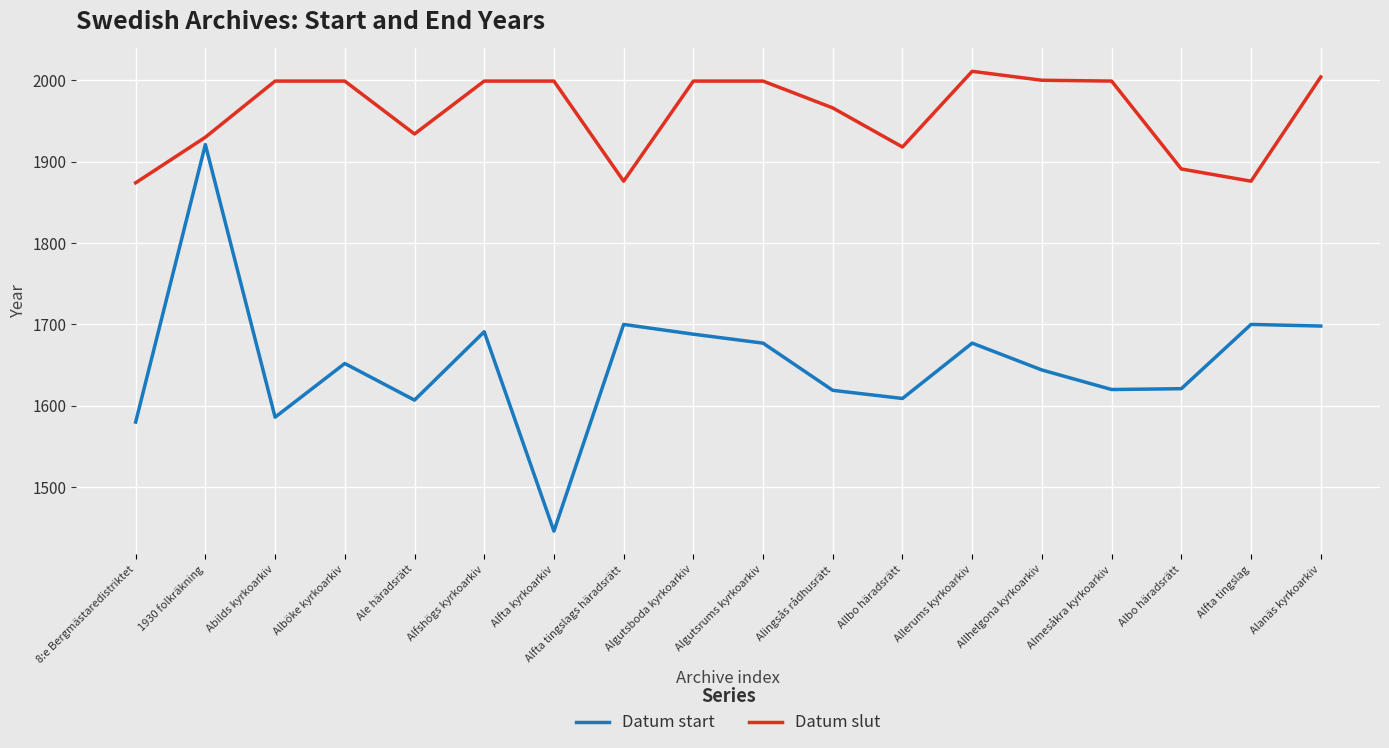

At which label is Datum slut closest to 1942?

Ale häradsrätt